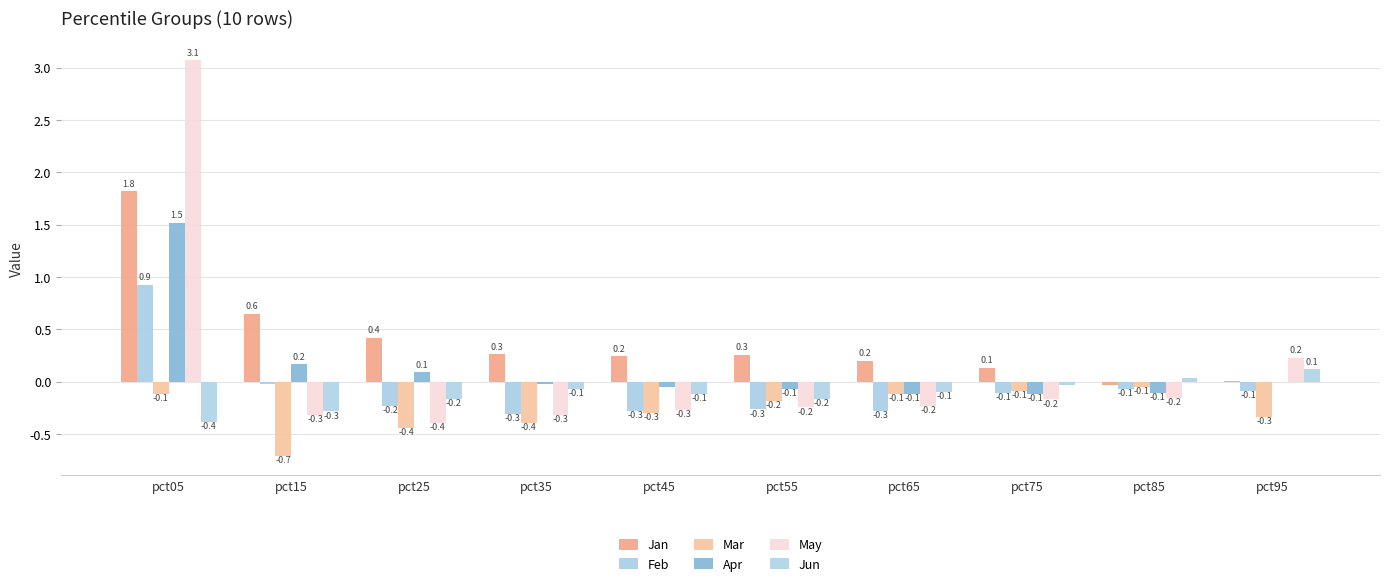

Is the value of Apr at pct95 greater than the value of Jun at pct05?

Yes